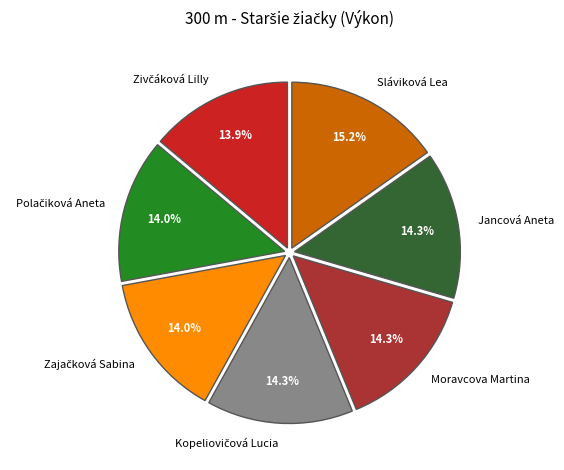

Is there any slice that represents more than half of the pie?

No